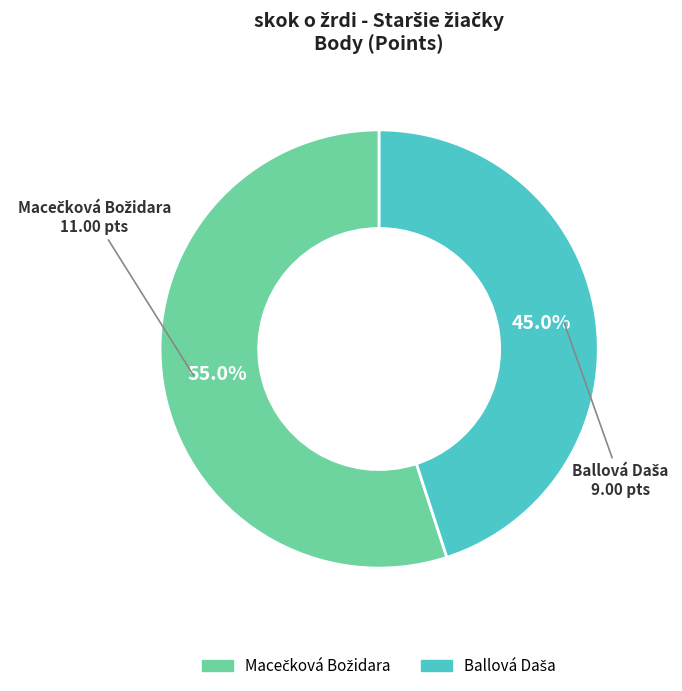

Is there any slice that represents more than half of the pie?

Yes